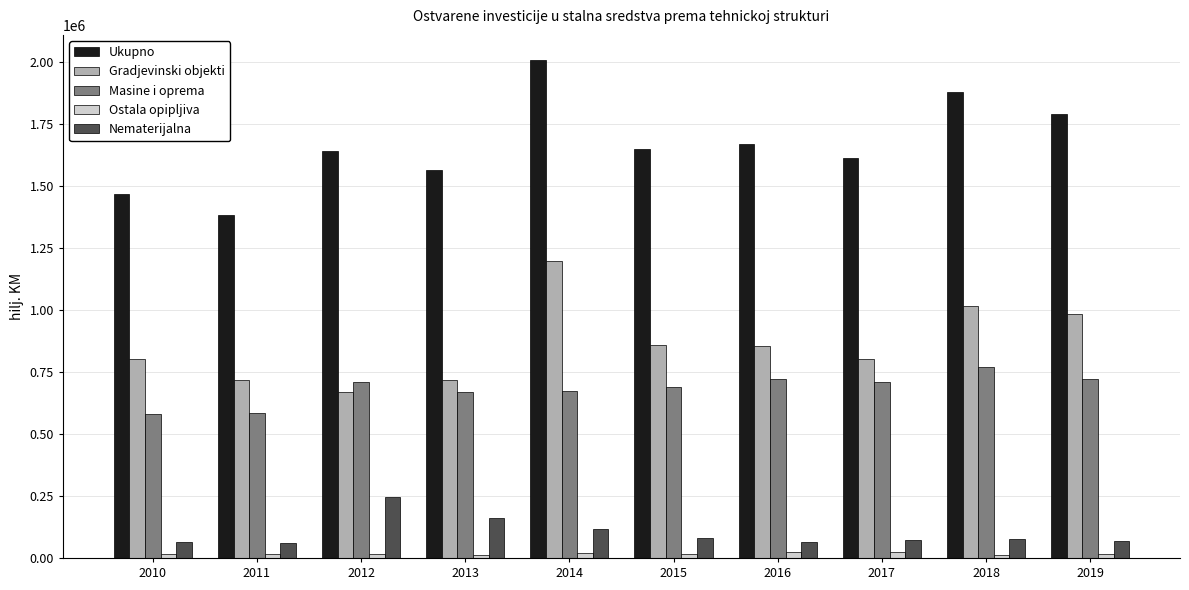

Does the chart contain any negative values?

No